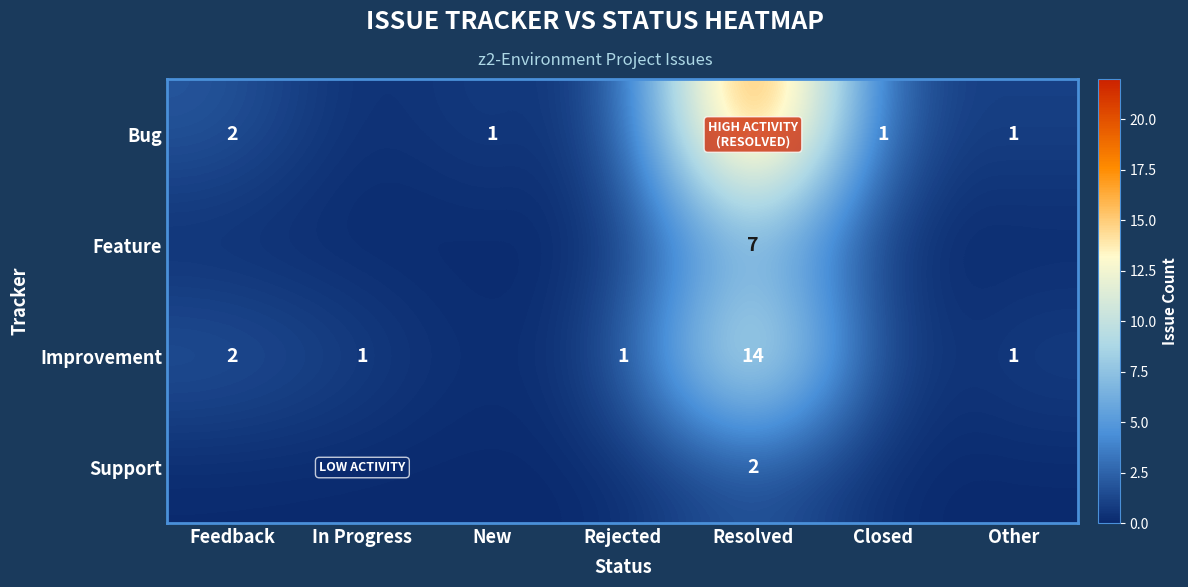

What is the difference between the Improvement values at Resolved and Feedback?

12